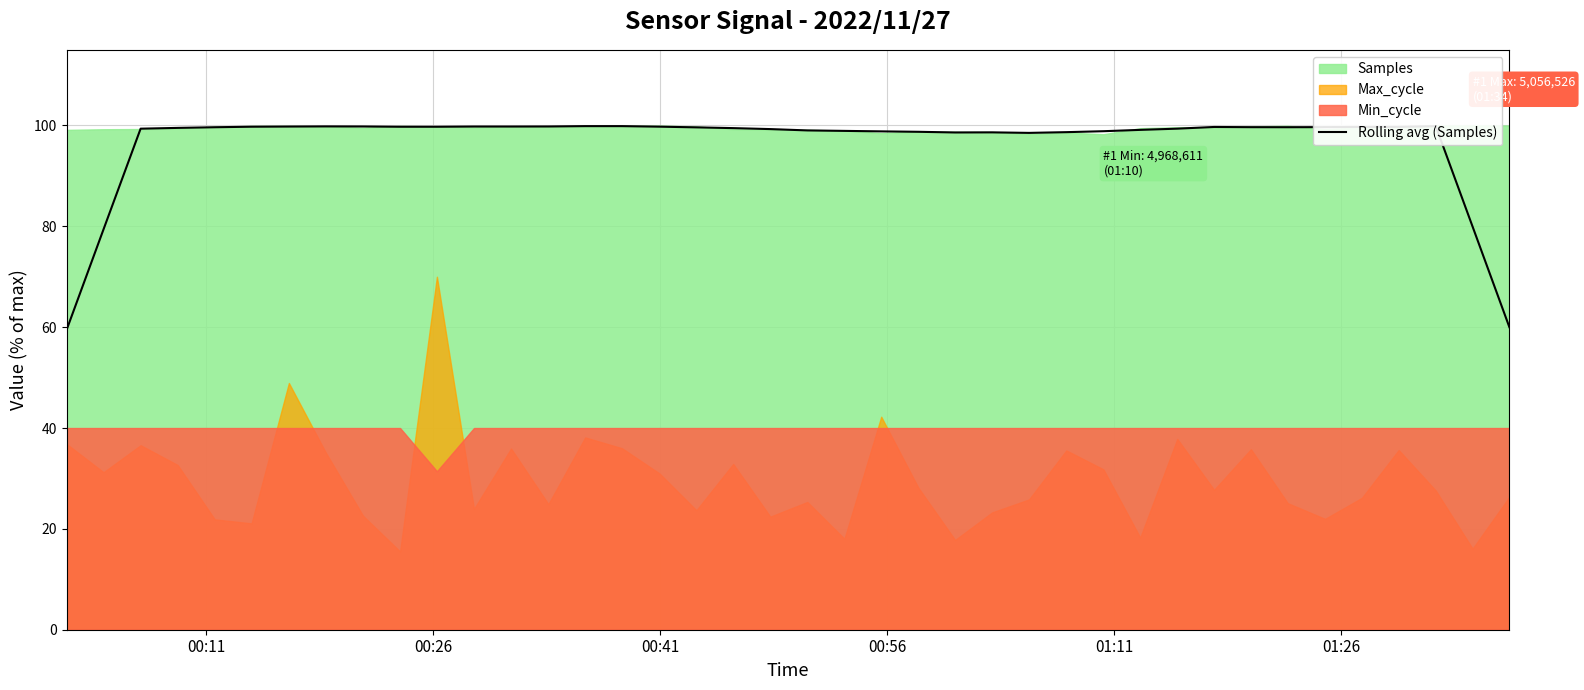

What is the value of the 6th point from the left?

99.8